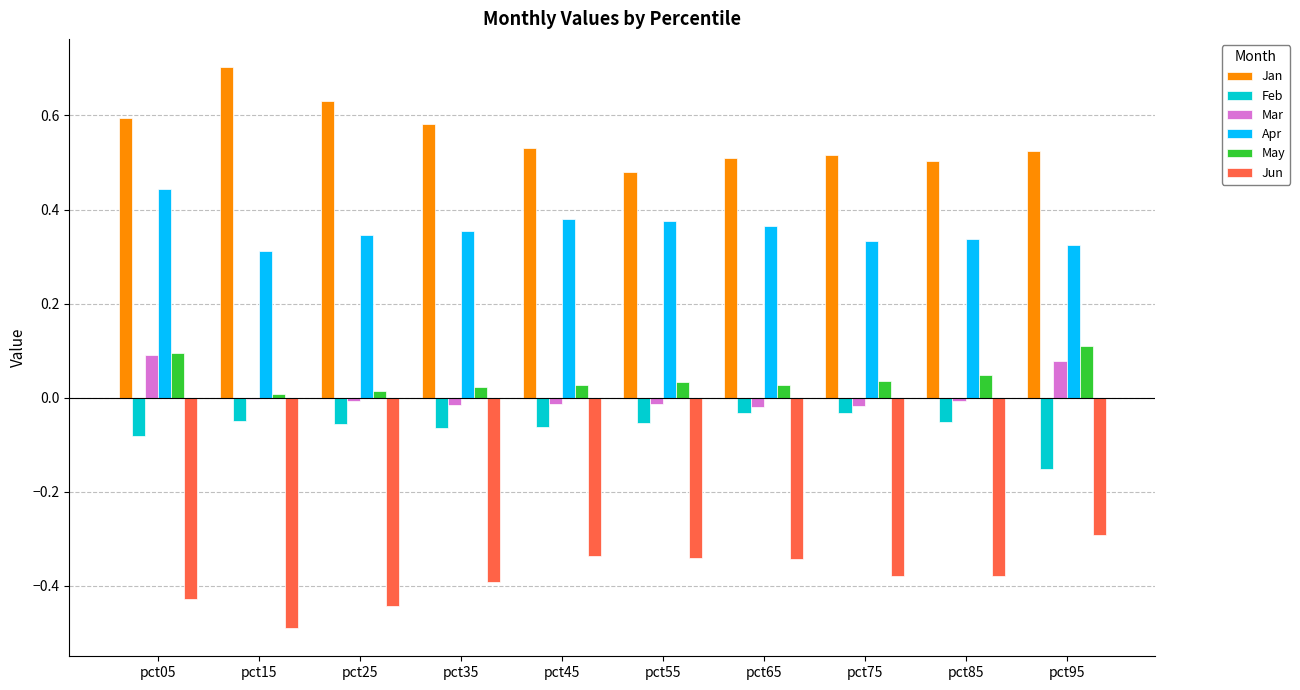

Is the value of Jan at pct75 greater than the value of May at pct45?

Yes